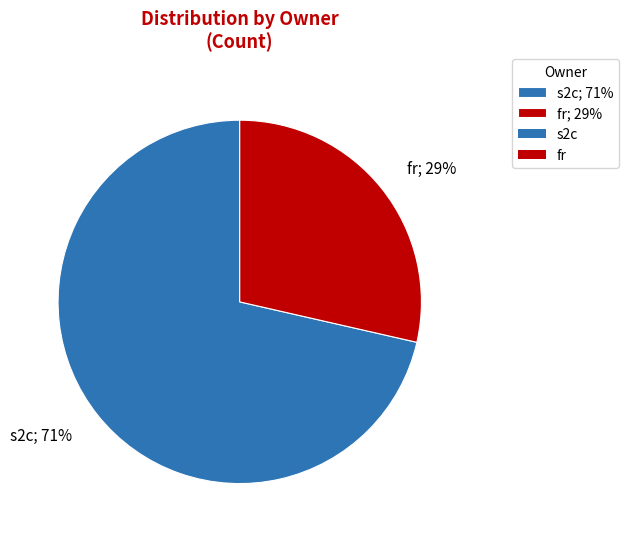

True or false: s2c; 71% accounts for 71% of the total.

True